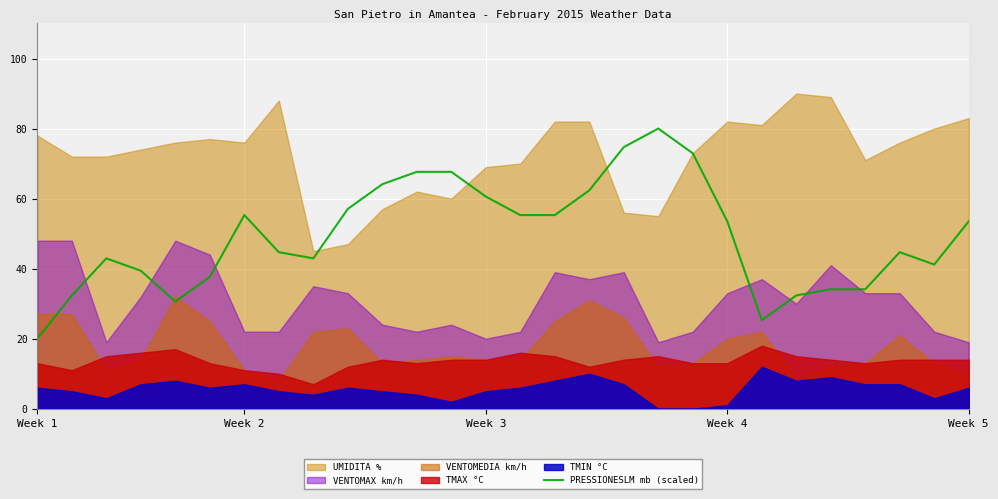

At which label does PRESSIONESLM mb (scaled) reach its minimum?

Week 1